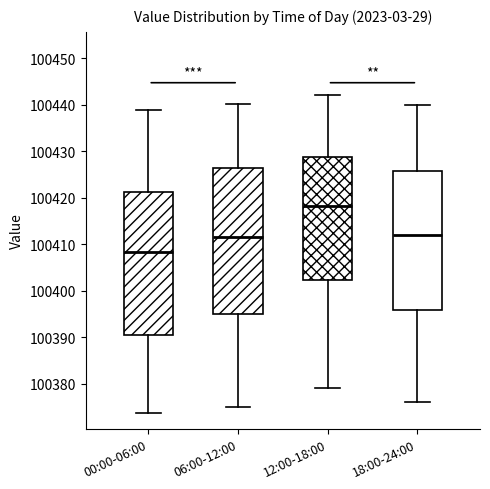

Where does the median line of the box for 06:00-12:00 sit on the y-axis? The values are not printed on the chart, so give them approximately, as read against the axis.

100411